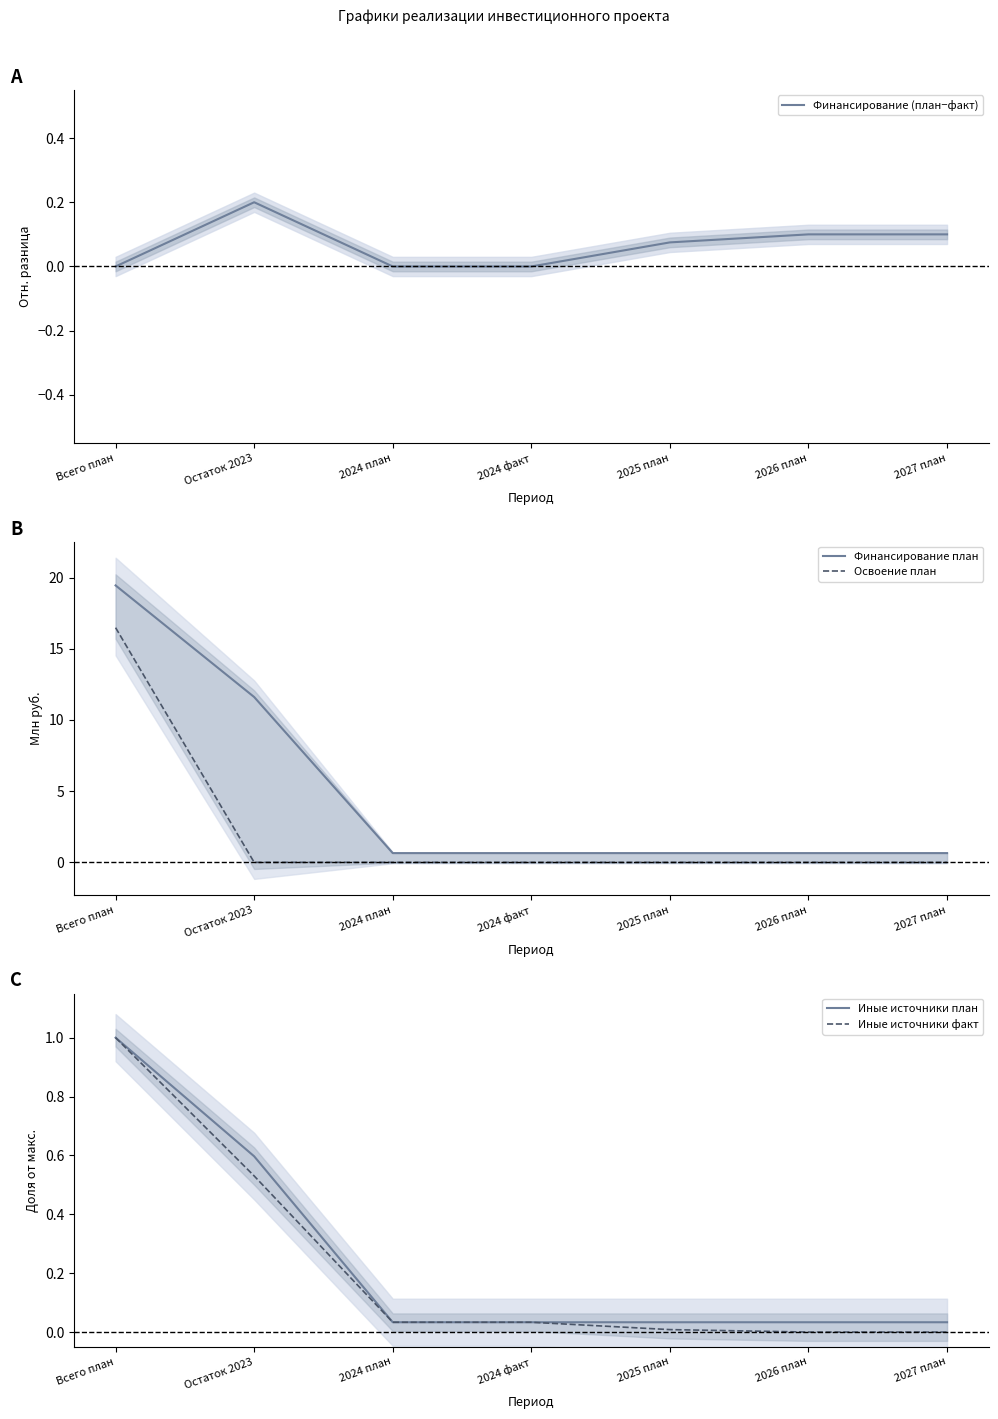

Which series has the largest total across all categories?

Финансирование план